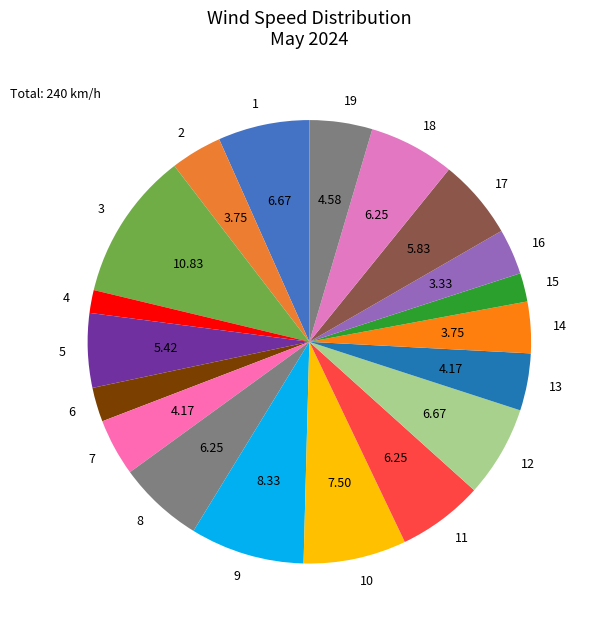

Rank the categories by value from highest to lowest.

3, 9, 10, 1, 12, 8, 11, 18, 17, 5, 19, 7, 13, 2, 14, 16, 6, 15, 4